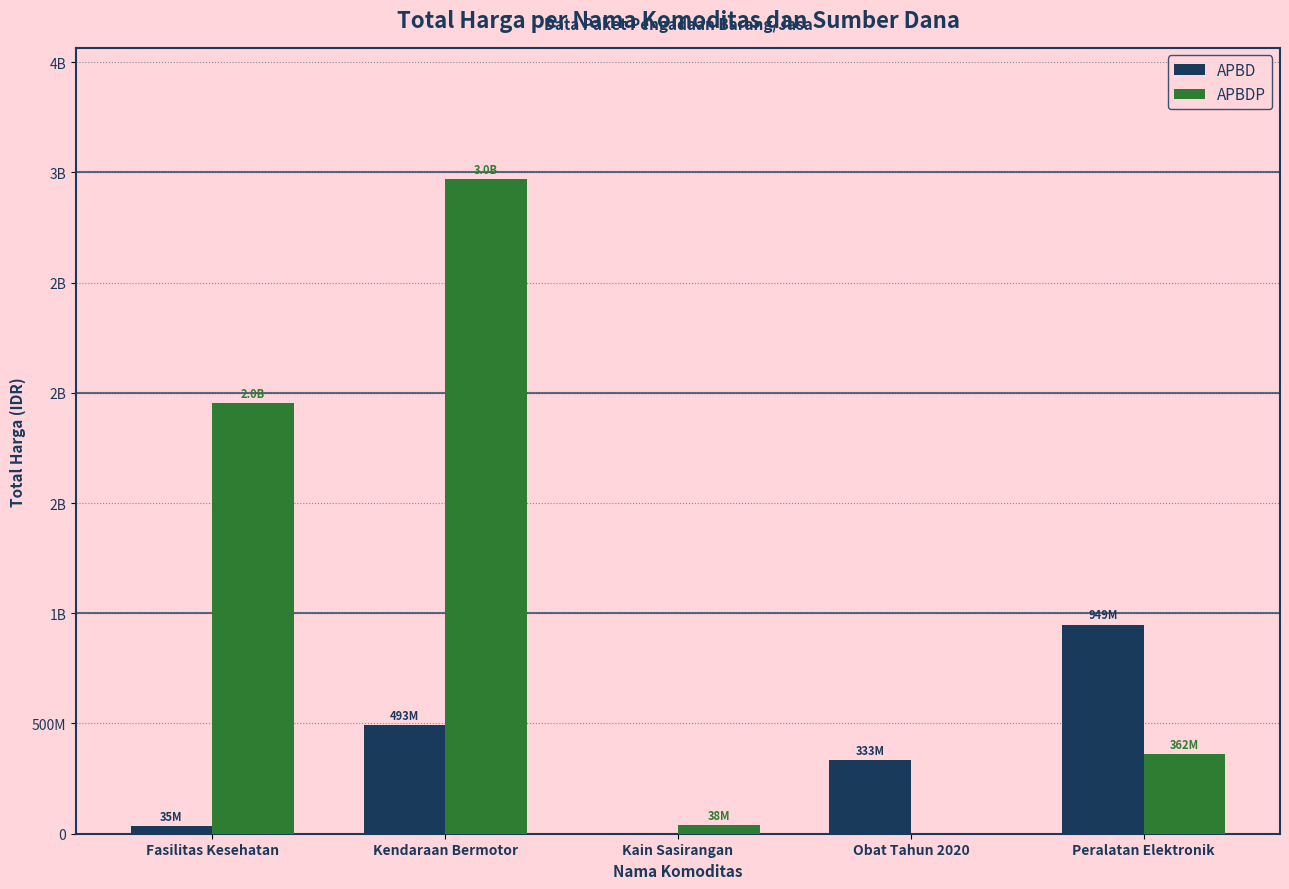

What position from the left is Peralatan Elektronik?

5